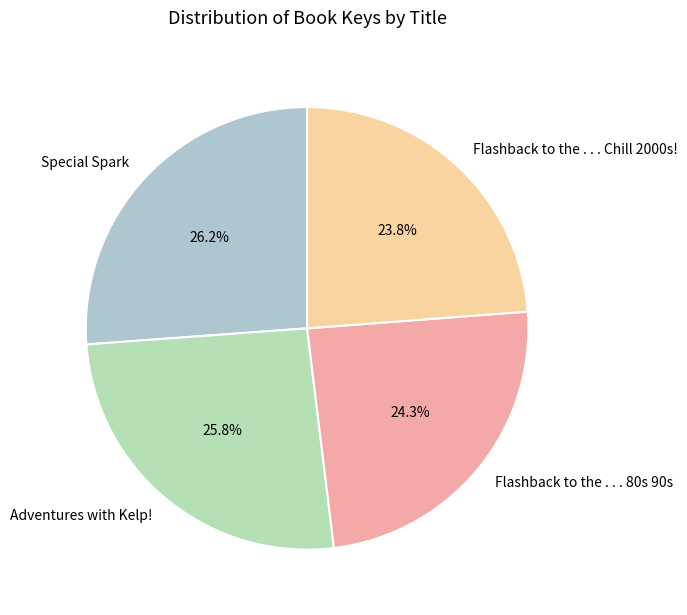

True or false: Adventures with Kelp! accounts for 26% of the total.

True